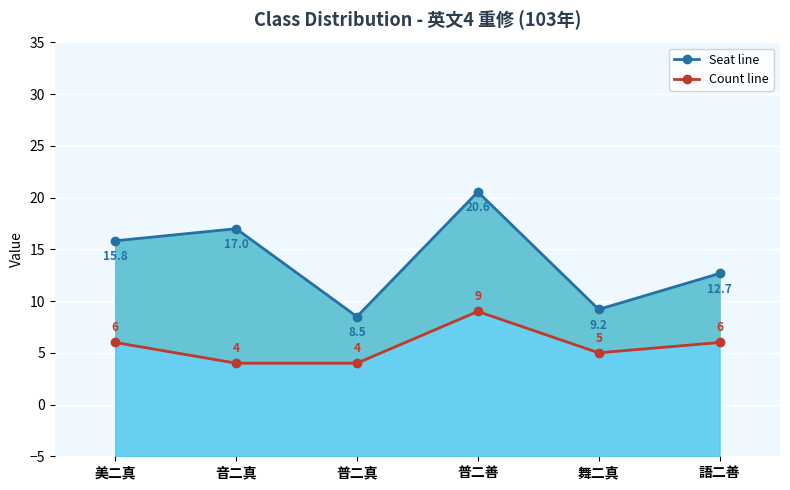

What is the label of the 6th point from the right?

美二真